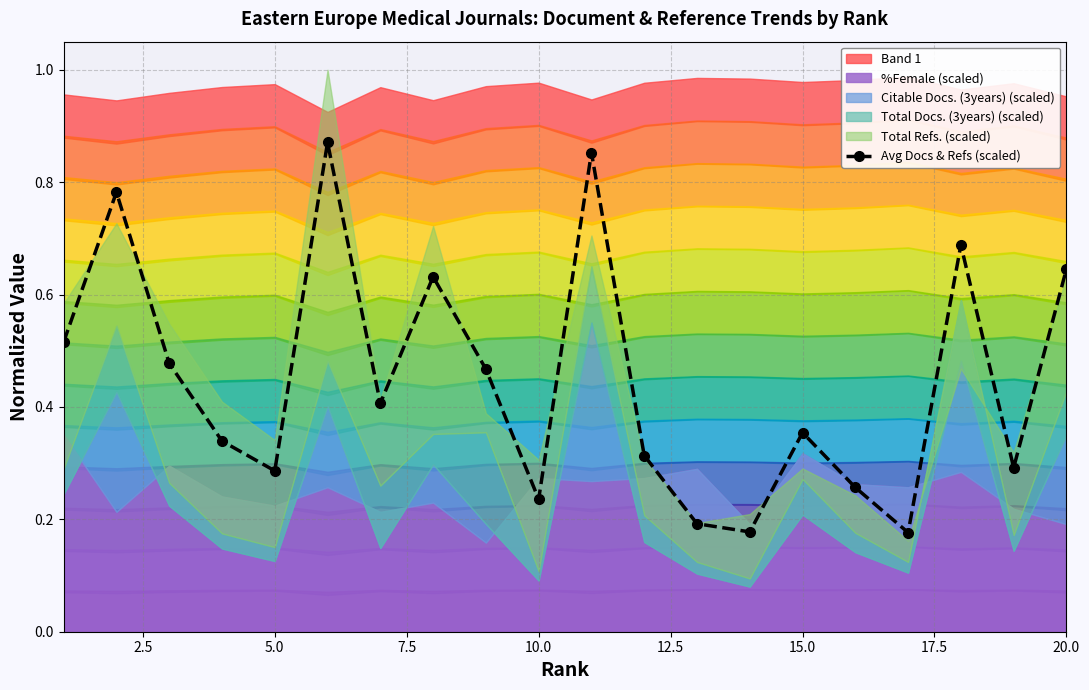

What is the difference between the maximum and minimum values?

0.7